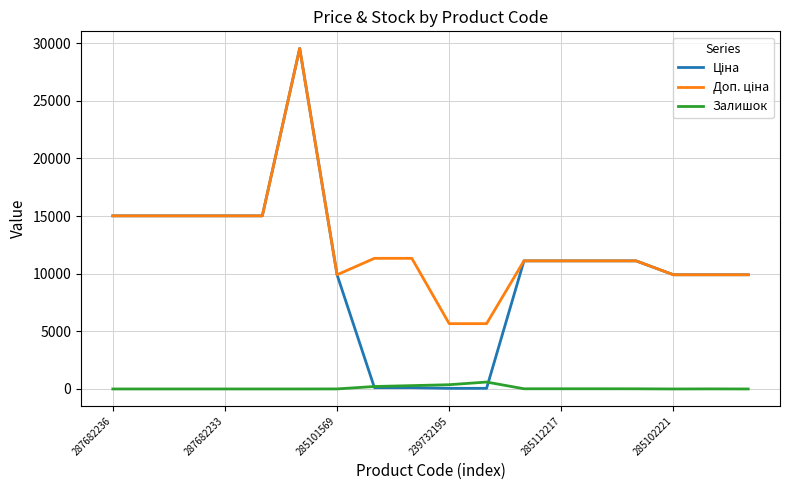

What is the greatest value displayed?

29548.9